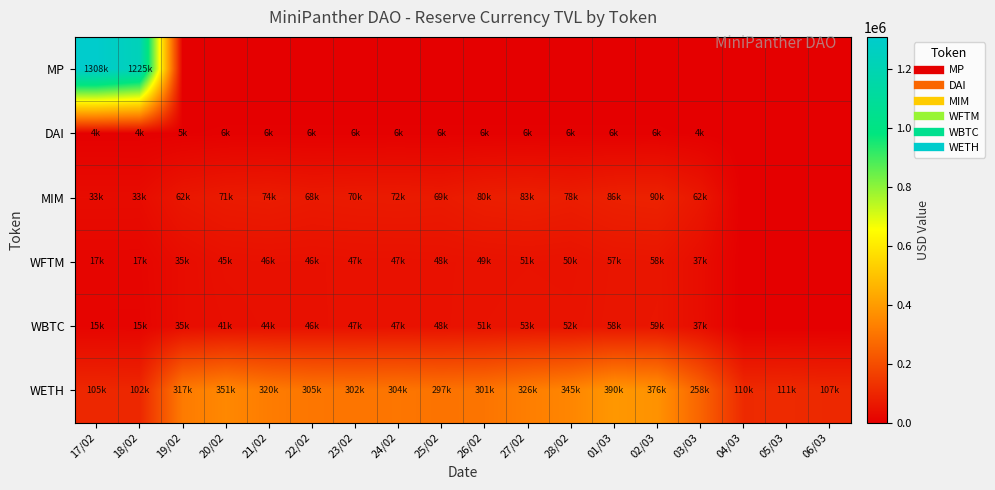

Reading left to right, transcribe all the data shown in this chart.

MP: 17/02=1307866.8	18/02=1225265.3	19/02=0.0	20/02=0.0	21/02=0.0	22/02=0.0	23/02=0.0	24/02=0.0	25/02=0.0	26/02=0.0	27/02=0.0	28/02=0.0	01/03=0.0	02/03=0.0	03/03=0.0	04/03=0.0	05/03=0.0	06/03=0.0
DAI: 17/02=4373.0	18/02=4363.2	19/02=4555.4	20/02=5889.1	21/02=5870.1	22/02=5839.6	23/02=5873.8	24/02=5872.8	25/02=5878.9	26/02=5889.0	27/02=5895.7	28/02=5901.6	01/03=5895.7	02/03=5901.6	03/03=3745.4	04/03=0.0	05/03=0.0	06/03=0.0
MIM: 17/02=33384.1	18/02=33209.3	19/02=61833.5	20/02=71033.1	21/02=73815.7	22/02=67898.0	23/02=70330.3	24/02=71643.8	25/02=69321.7	26/02=80112.2	27/02=83475.4	28/02=77661.0	01/03=86452.8	02/03=89871.8	03/03=61986.8	04/03=0.0	05/03=0.0	06/03=0.0
WFTM: 17/02=17418.5	18/02=17395.3	19/02=35166.1	20/02=44589.2	21/02=45901.2	22/02=45560.5	23/02=46904.7	24/02=46872.7	25/02=48078.9	26/02=49429.2	27/02=50860.5	28/02=49760.2	01/03=57021.7	02/03=58386.1	03/03=36933.4	04/03=0.0	05/03=0.0	06/03=0.0
WBTC: 17/02=14614.0	18/02=14540.6	19/02=35472.8	20/02=40887.5	21/02=44167.0	22/02=45511.6	23/02=46746.6	24/02=47368.6	25/02=47830.9	26/02=51092.4	27/02=53181.3	28/02=52242.7	01/03=57941.1	02/03=58989.3	03/03=37295.4	04/03=0.0	05/03=0.0	06/03=0.0
WETH: 17/02=104660.7	18/02=102188.0	19/02=317327.1	20/02=350561.7	21/02=320247.9	22/02=304953.2	23/02=301517.9	24/02=304404.7	25/02=297124.5	26/02=301410.2	27/02=325834.0	28/02=345254.5	01/03=389849.5	02/03=376256.9	03/03=257907.3	04/03=109613.2	05/03=110588.4	06/03=106566.9